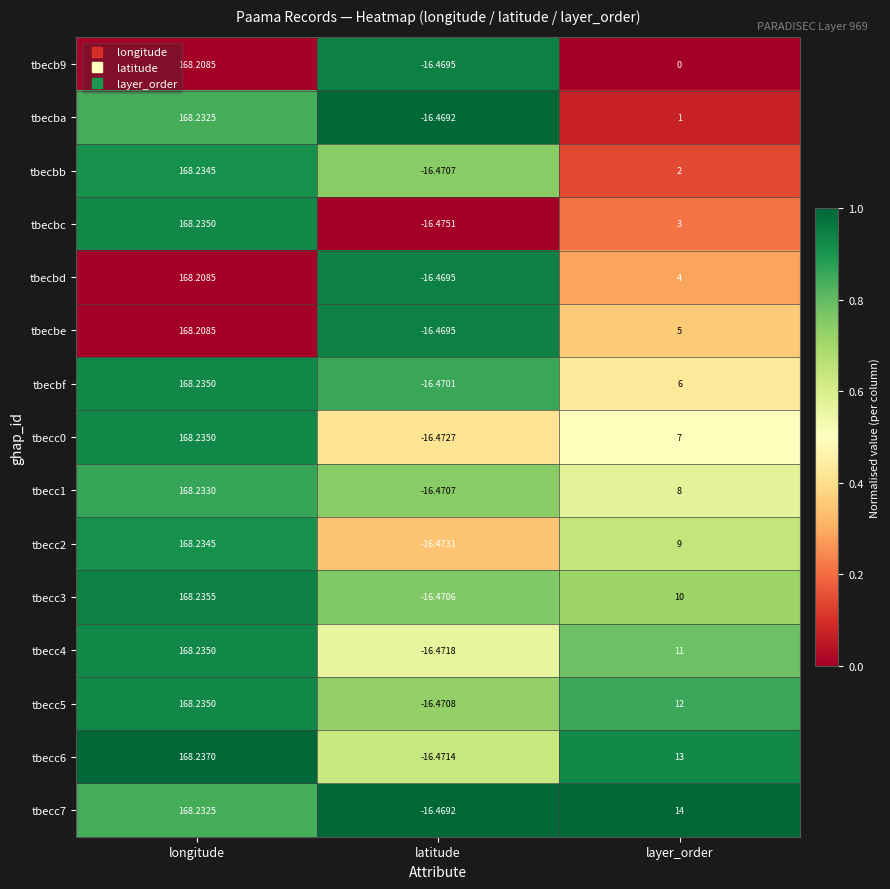

Which series has the largest range (max minus min)?

tbecbc